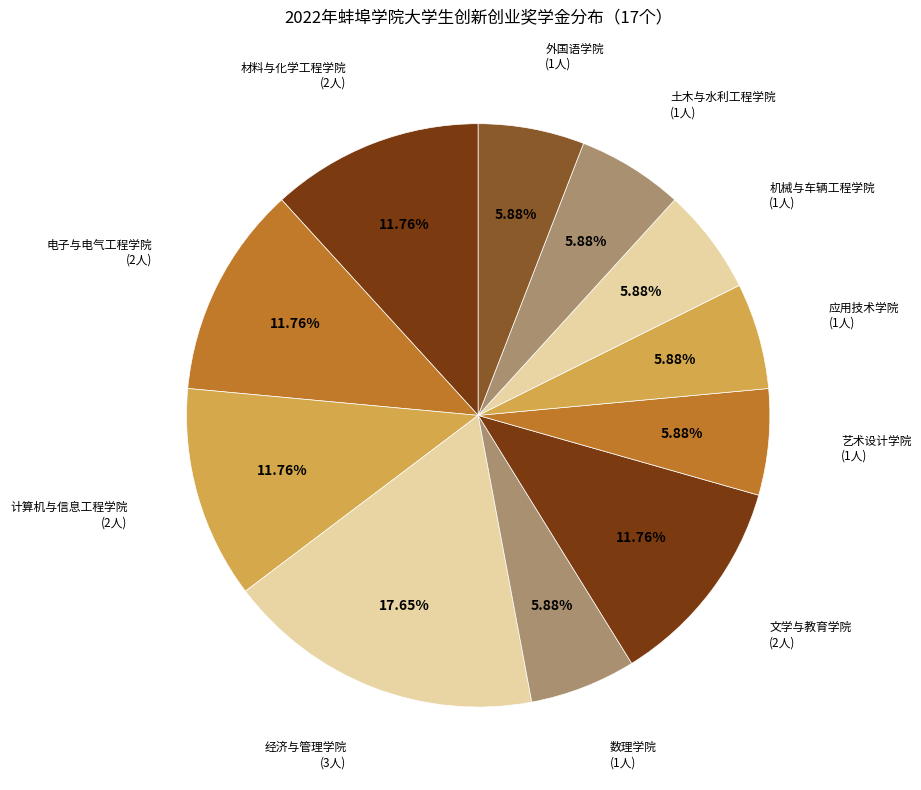

How many segments does this pie chart have?

11